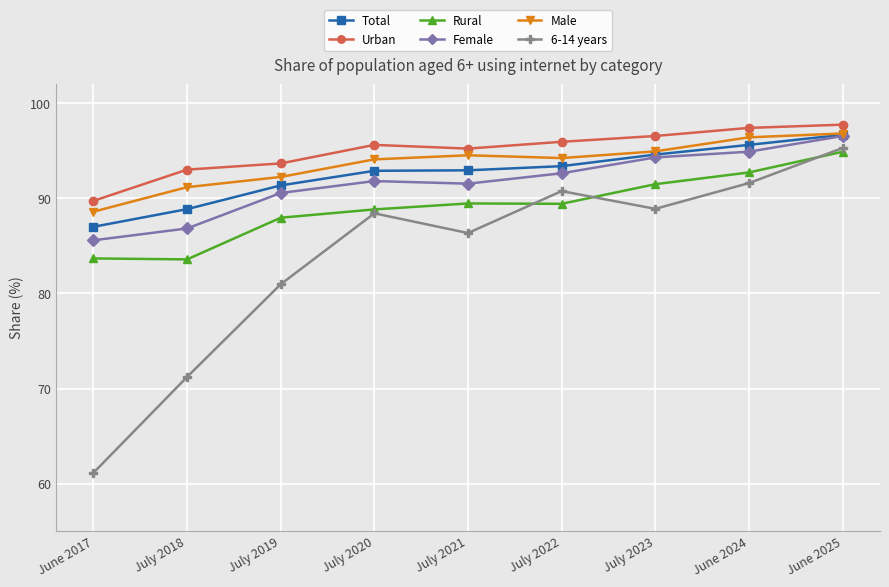

How many data points in 6-14 years are less than 88?

4